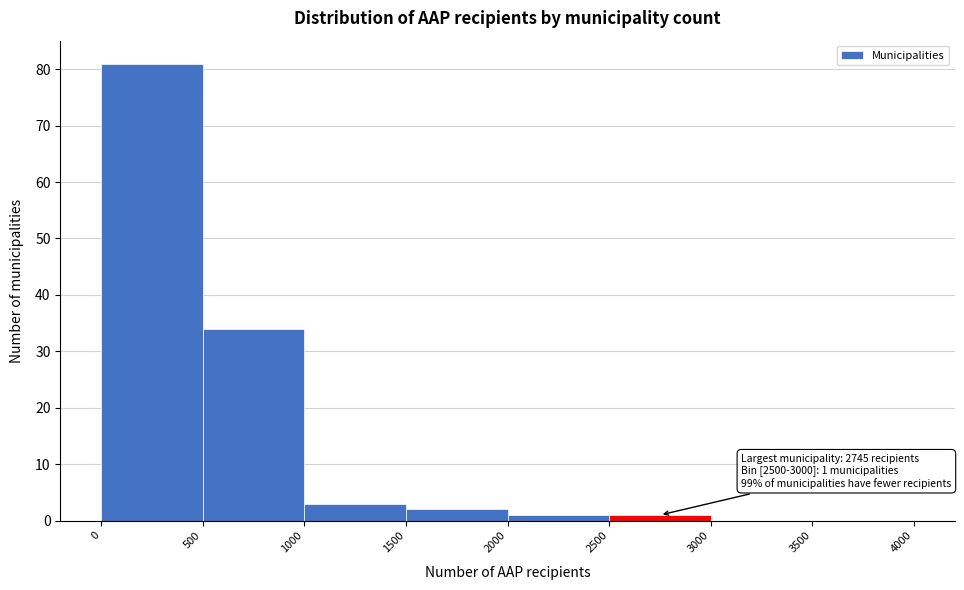

Which range on the x-axis has the tallest bar?

0 to 500